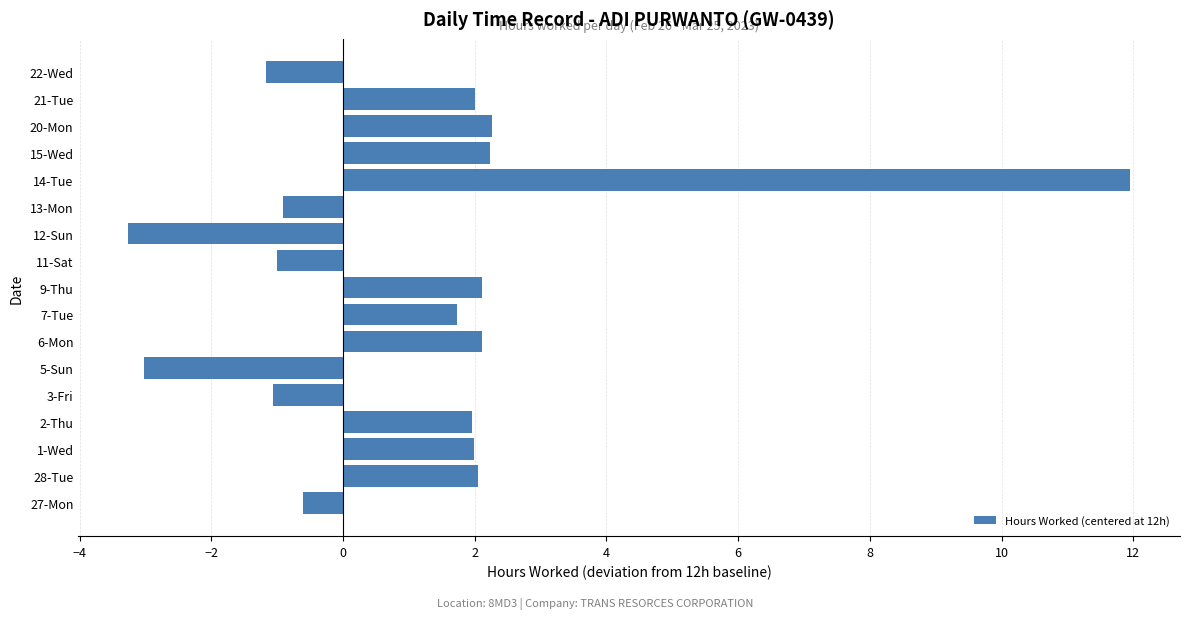

True or false: the data shows 2.0 at 1-Wed.

True